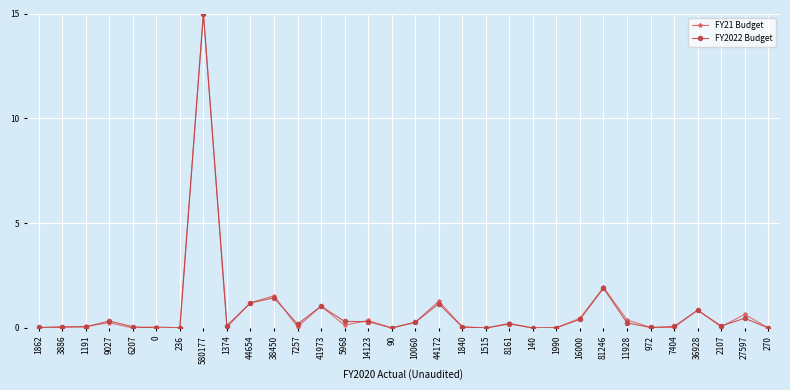

What is the sum of all FY21 Budget values?

26.0